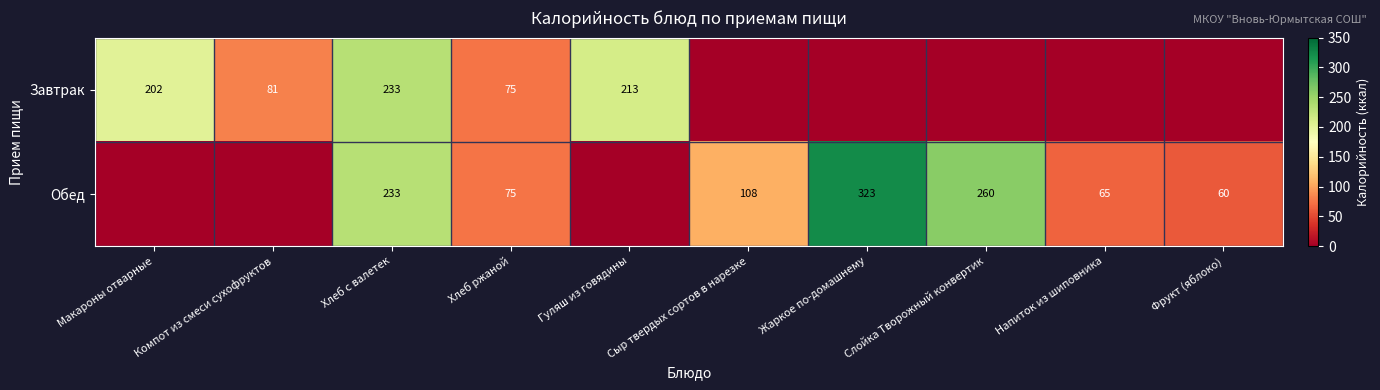

What is the total value across all series at Сыр твердых сортов в нарезке?

107.5